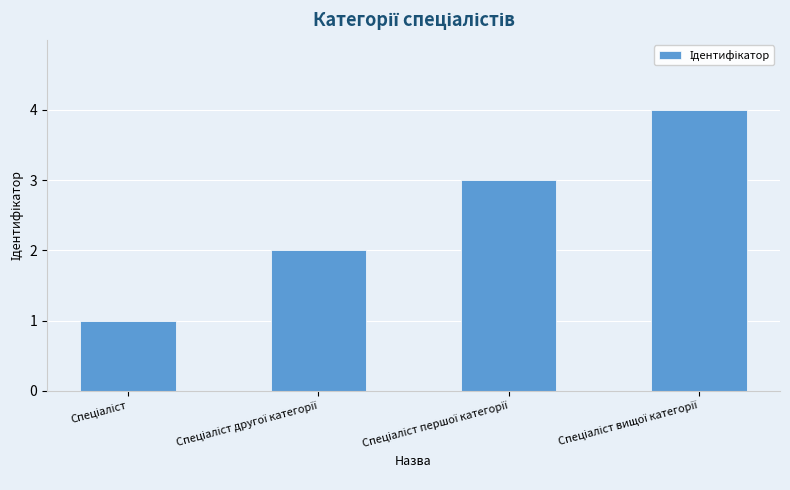

What is the difference between the maximum and minimum values?

3